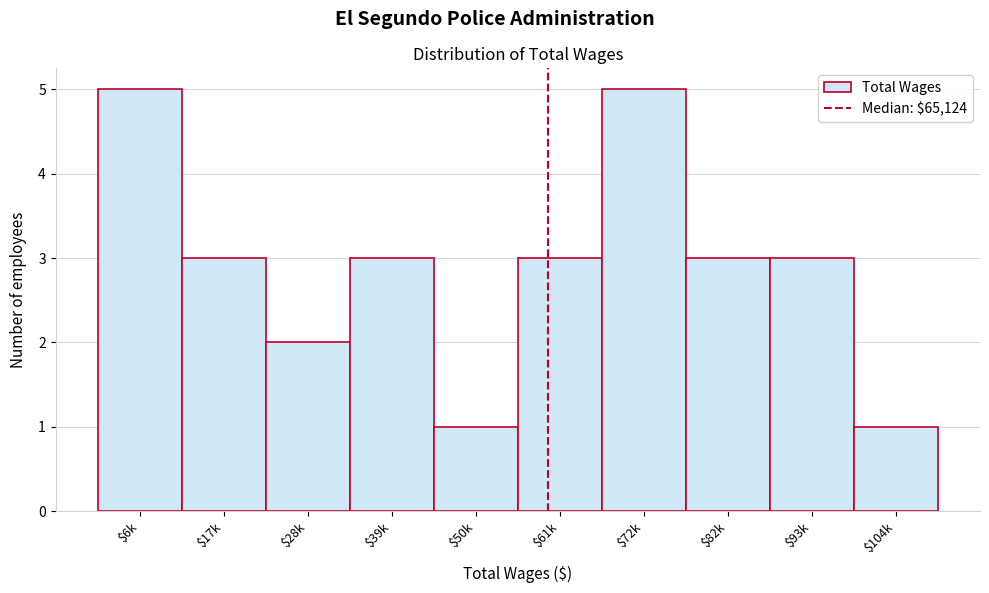

Reading right to left, what are all the values shown in this chart?

1	3	3	5	3	1	3	2	3	5